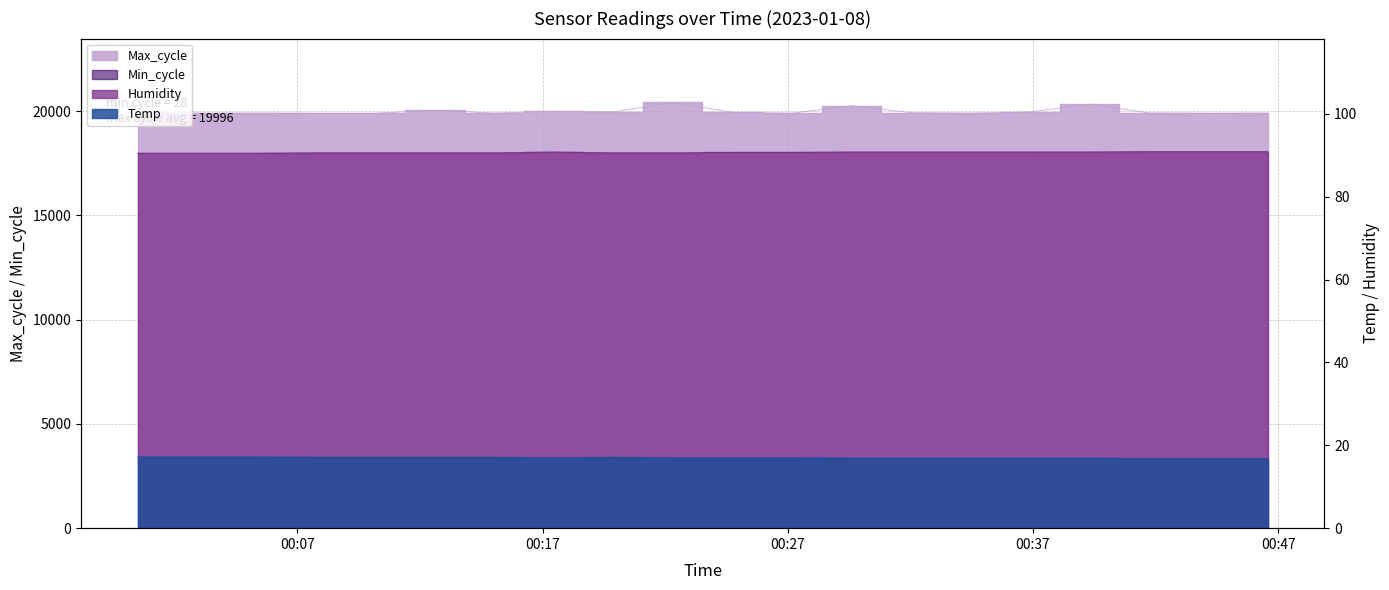

Which series has the largest range (max minus min)?

Max_cycle